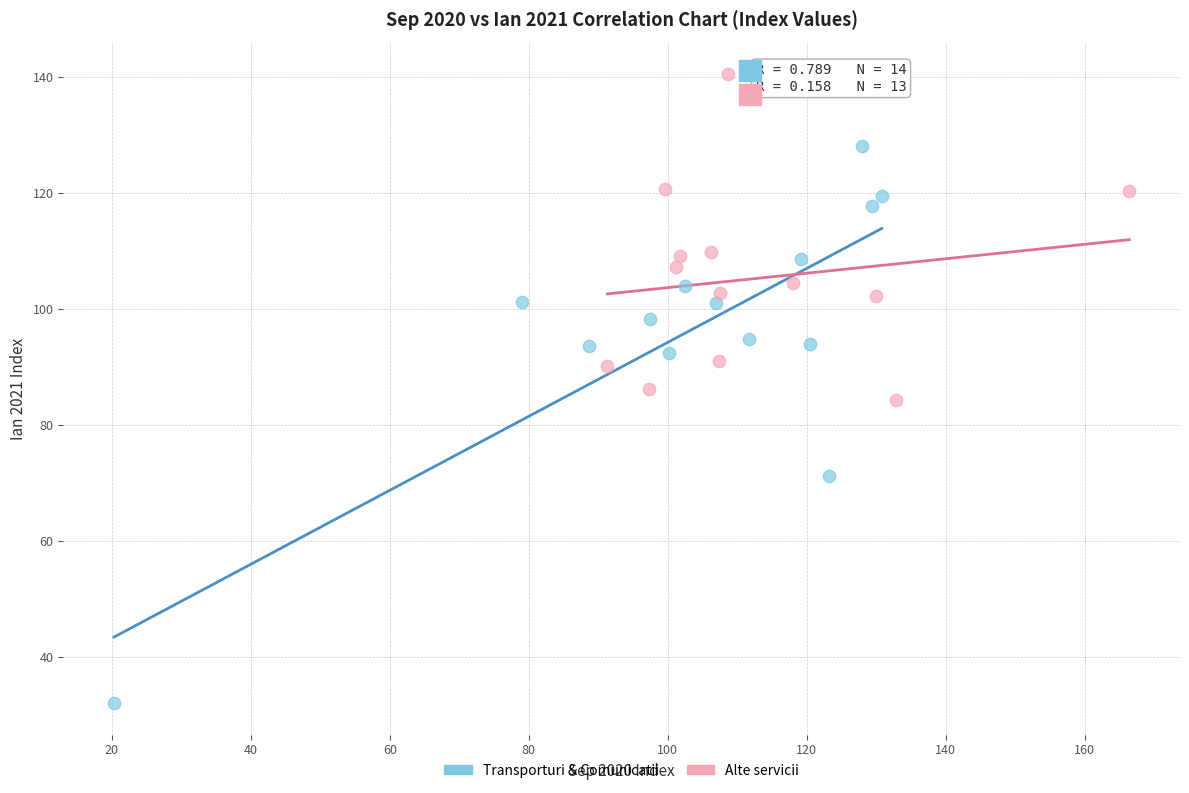

Which series contains the lowest Y value?

Transporturi & Comunicatii